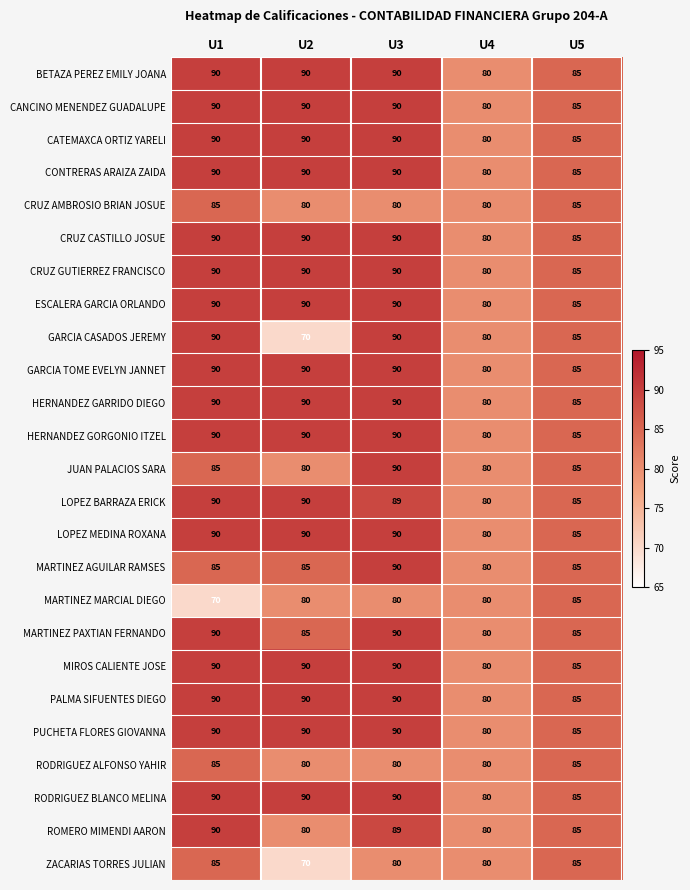

How many series are shown in this chart?

25